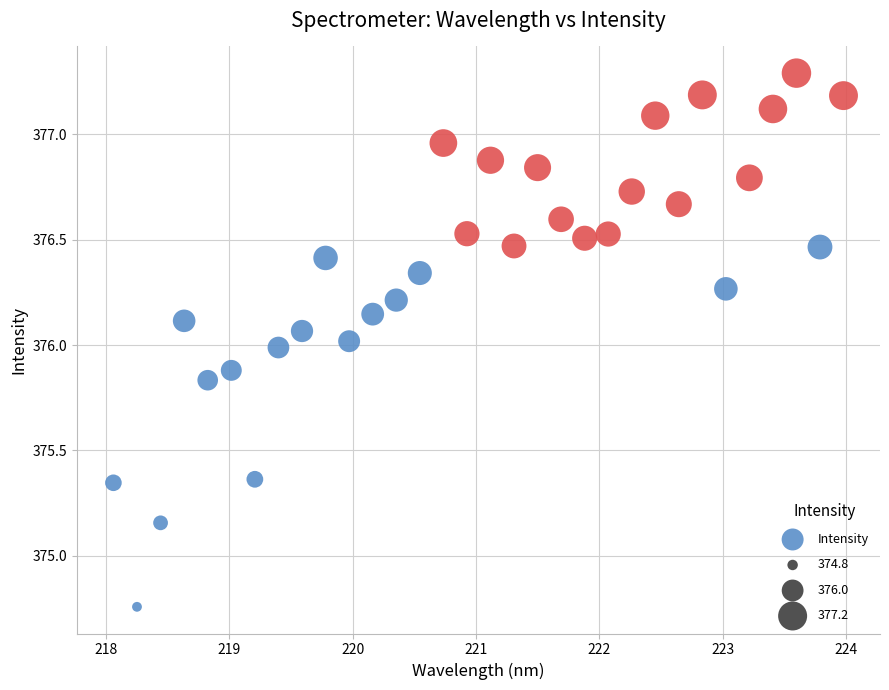

What is the range of Y values (max minus min)?

2.5